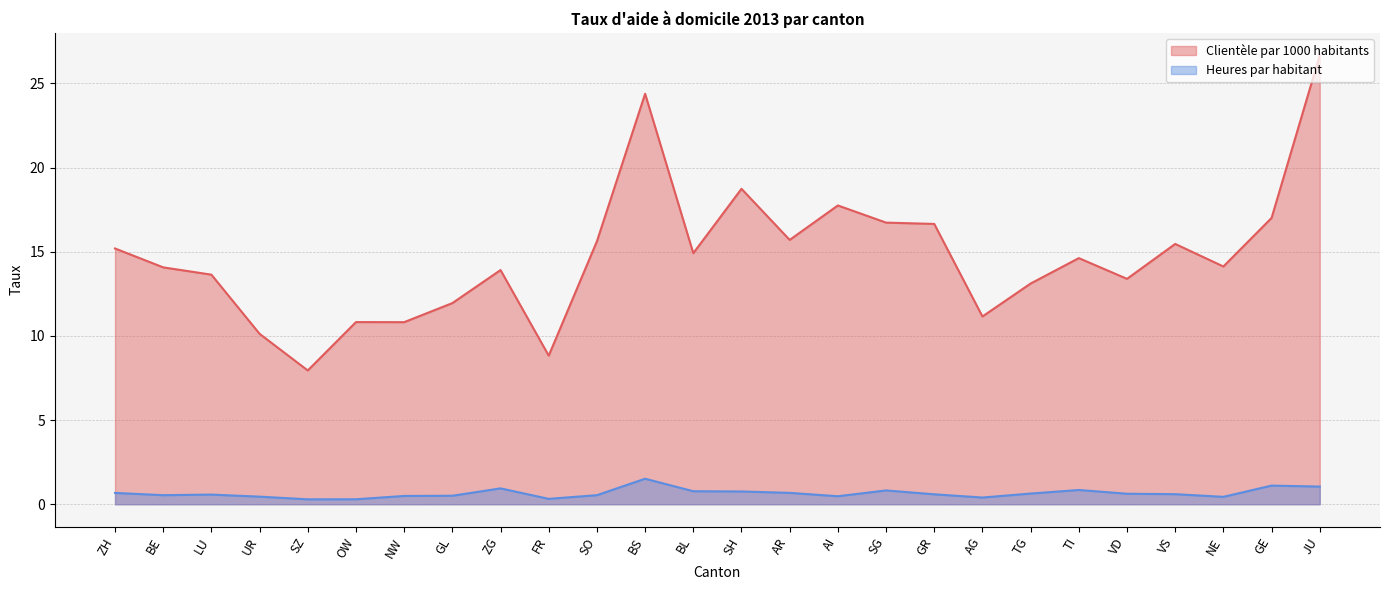

Which series has the largest total across all categories?

Clientèle par 1000 habitants